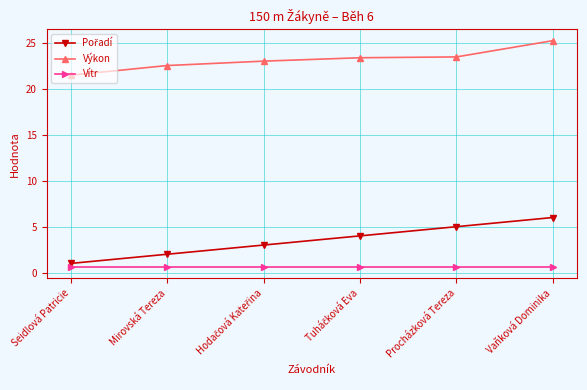

What is the minimum value shown in the chart?

0.6